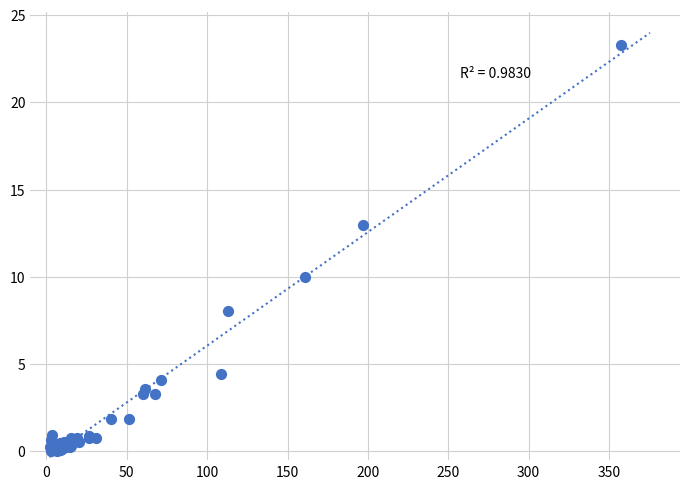

What Y value in the scatter plot is closest to 11?

10.0